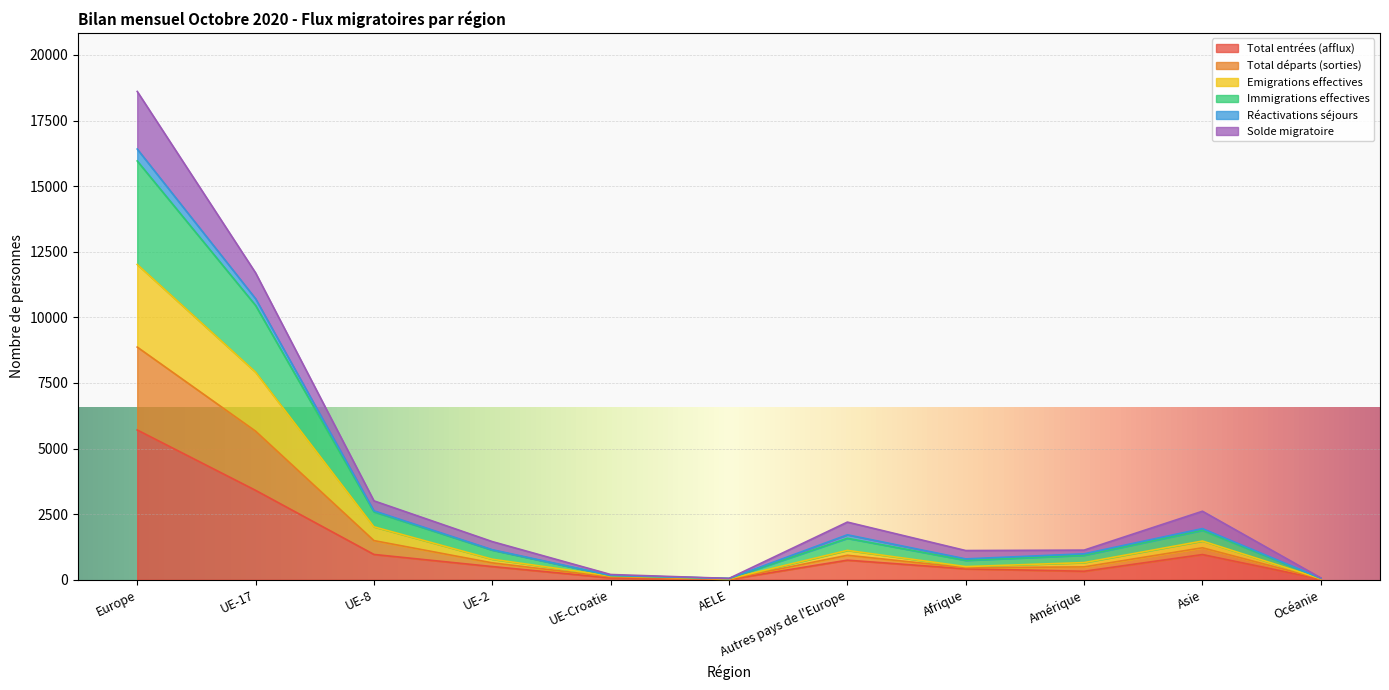

Where is the first local maximum for Total départs (sorties)?

Autres pays de l'Europe